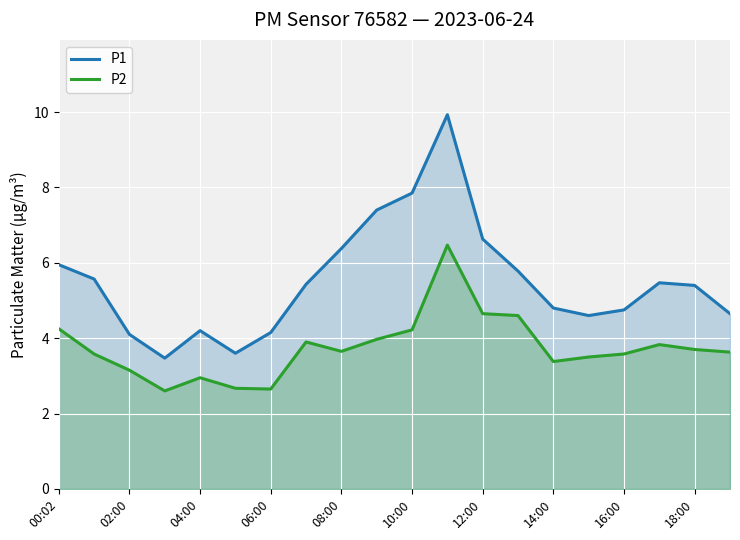

Rank the series by their average value, from highest to lowest.

P1, P2